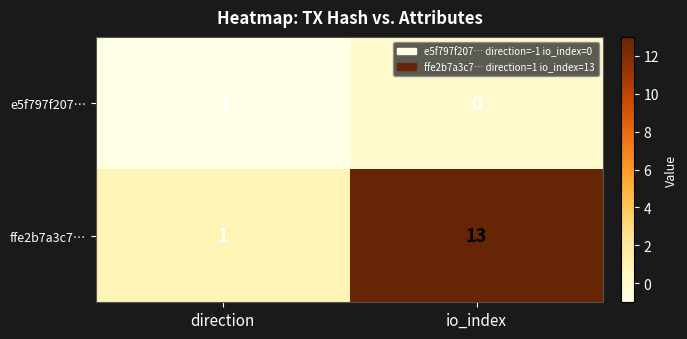

Count the number of categories in the chart.

2